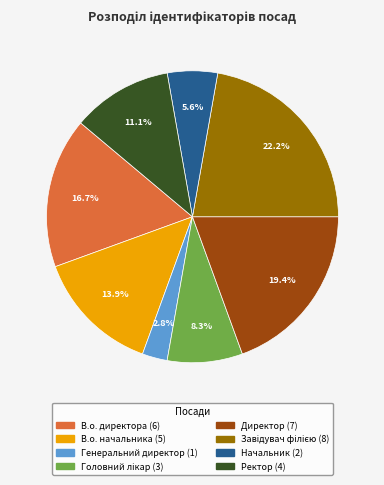

Is it true that Ректор is 11% of the pie?

True